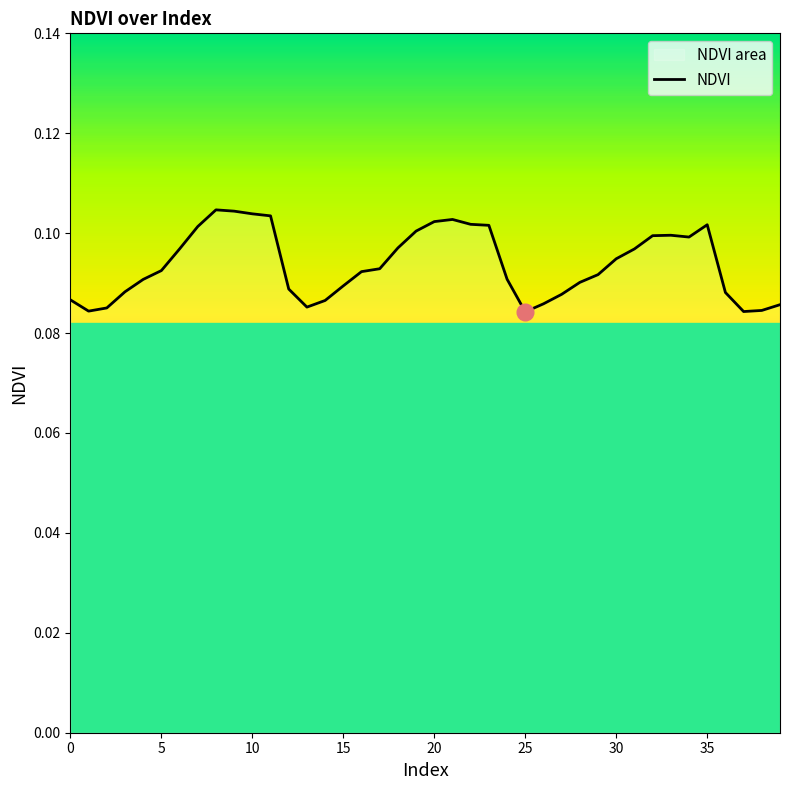

How many lines are shown in the chart?

1